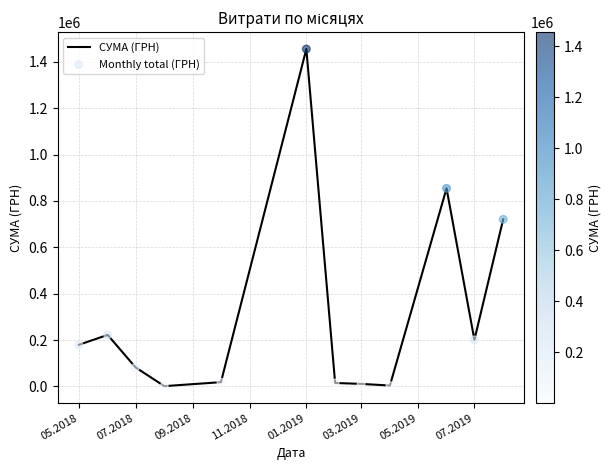

What is the difference between the maximum and minimum values?

1454518.0